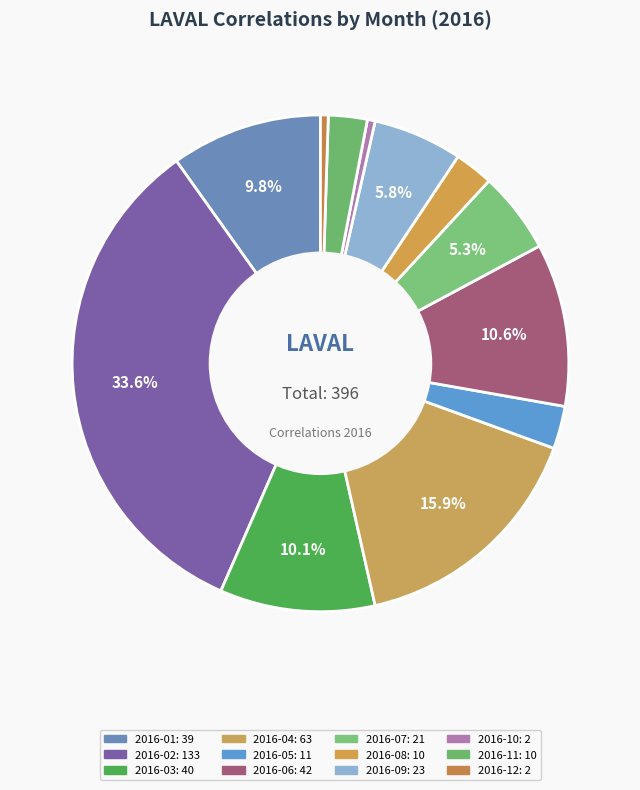

To the nearest percent, what is the average slice percentage?

8%